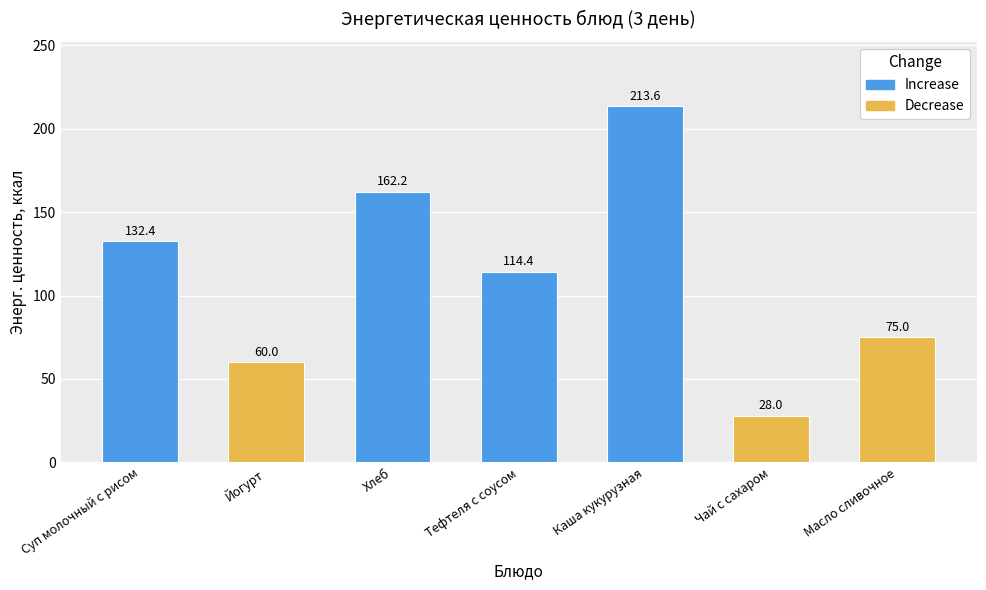

Reading right to left, extract all data points from this chart.

Масло сливочное=75.0	Чай с сахаром=28.0	Каша кукурузная=213.6	Тефтеля с соусом=114.4	Хлеб=162.2	Йогурт=60.0	Суп молочный с рисом=132.4